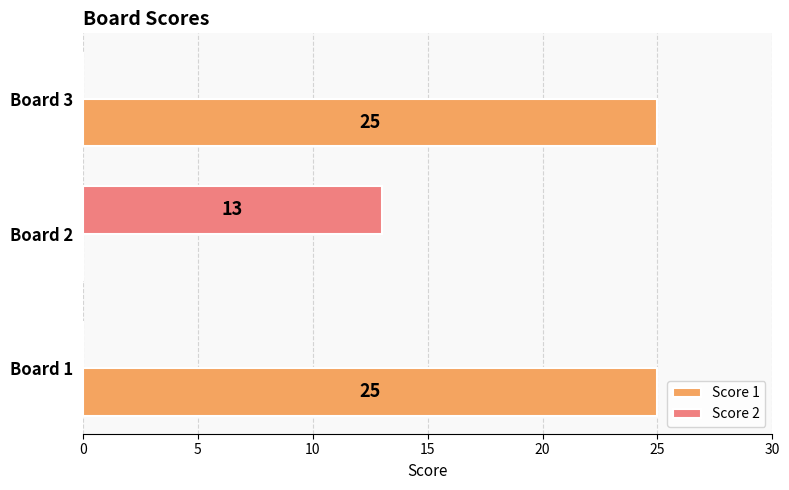

How many positive values does the Score 2 series have?

1